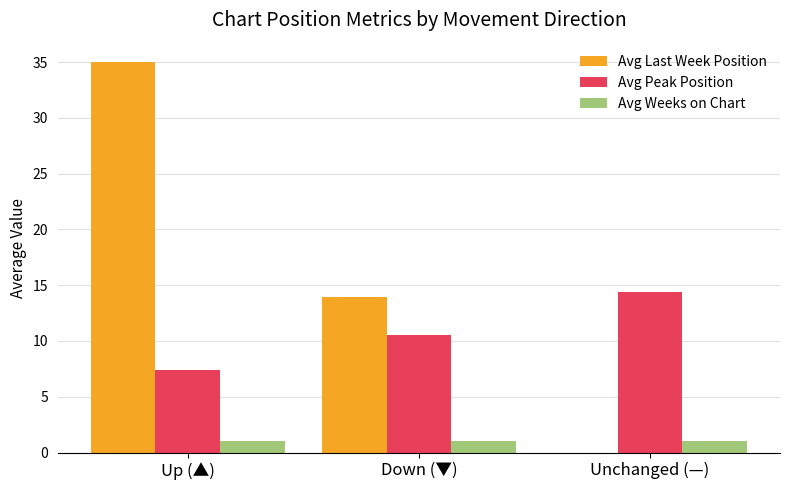

At which label does Avg Last Week Position first exceed 13?

Up (▲)